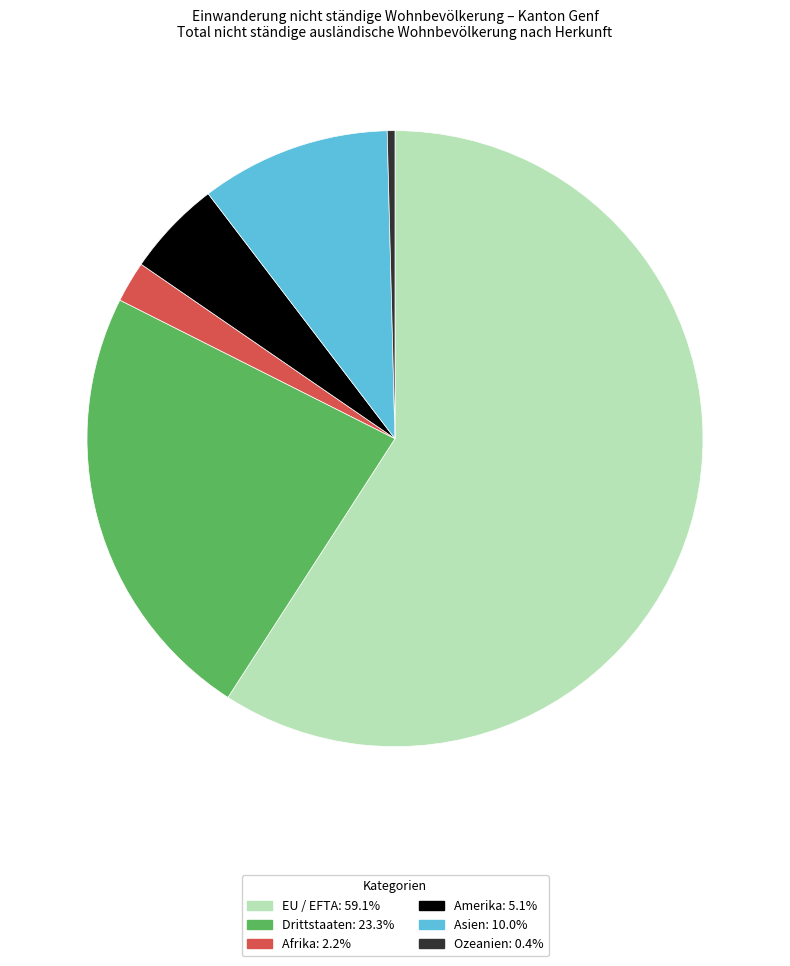

How many slices are in this pie chart?

6